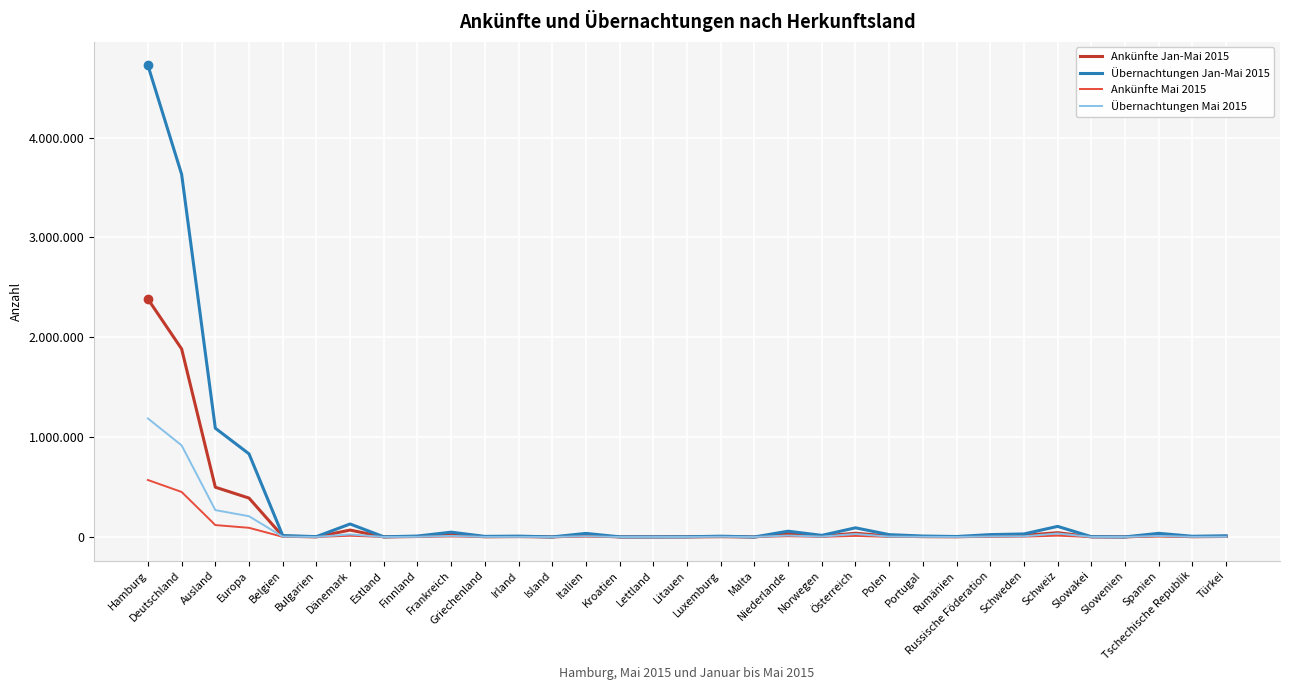

Is this an area chart (filled region under the line)?

No